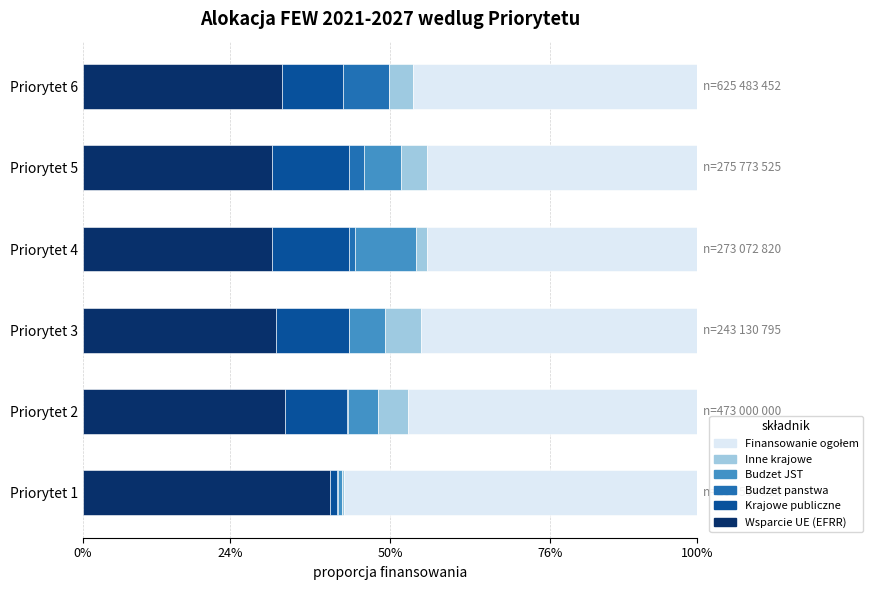

What is the lowest value of the Wsparcie UE (EFRR) series?

0.3